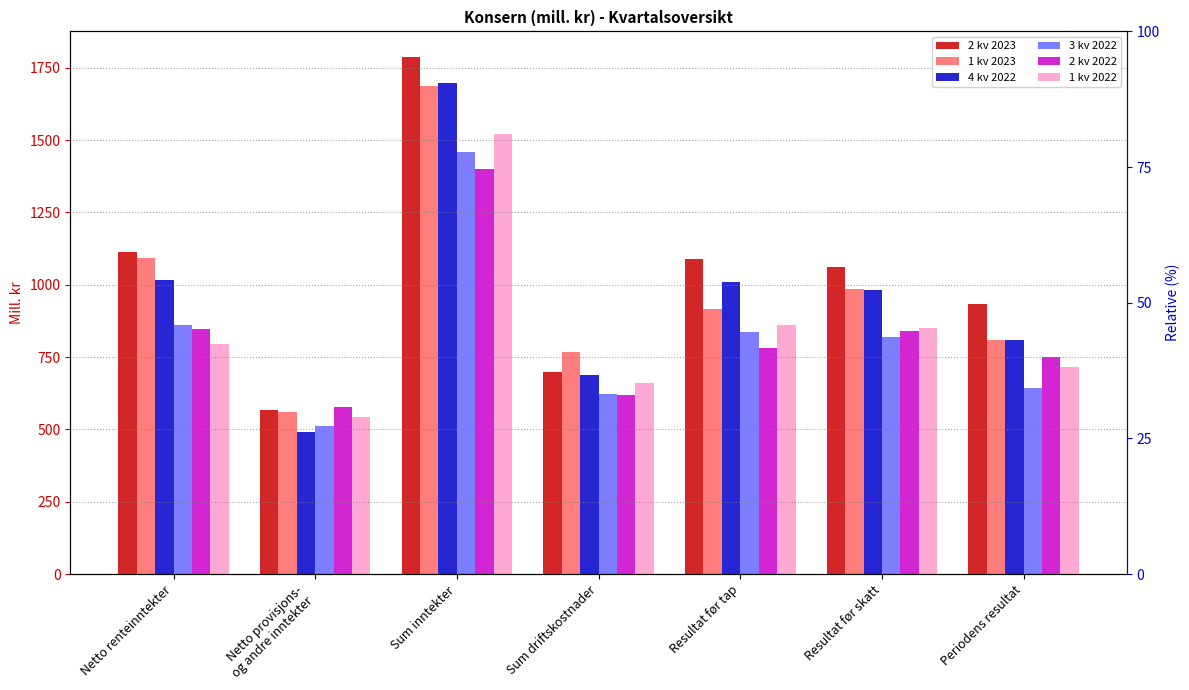

What is the sum of all 2 kv 2023 values?

7248